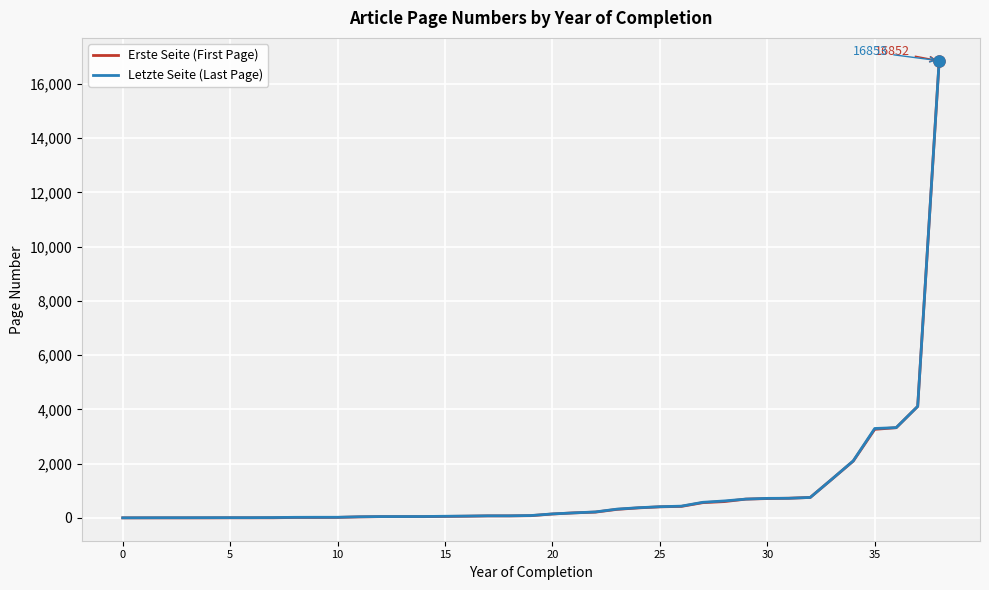

At how many categories does at least one series exceed 16758?

1